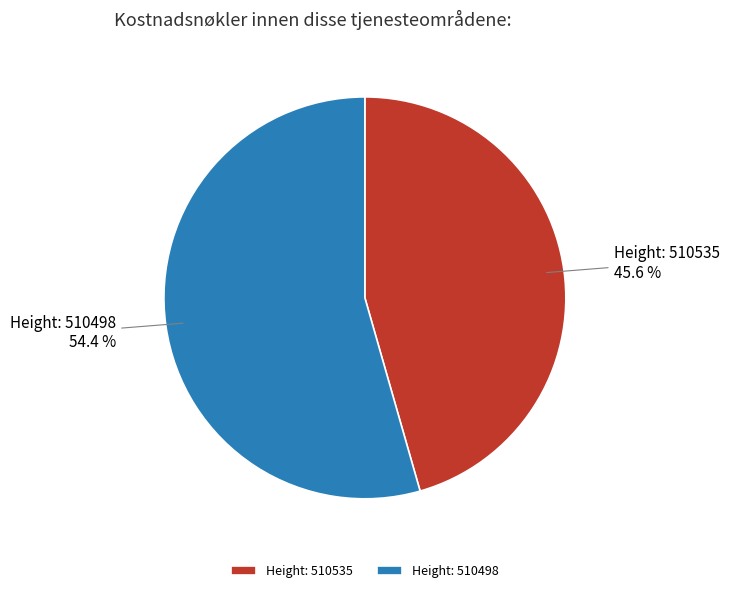

Which has a higher value, Height: 510498 or Height: 510535?

Height: 510498